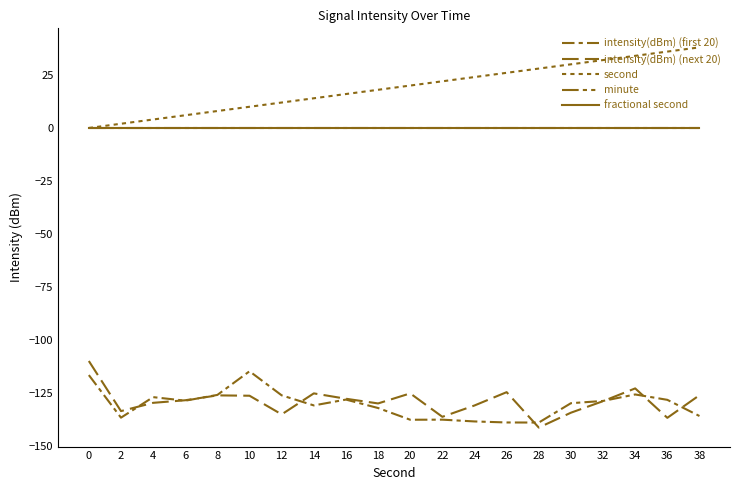

How many lines are shown in the chart?

5